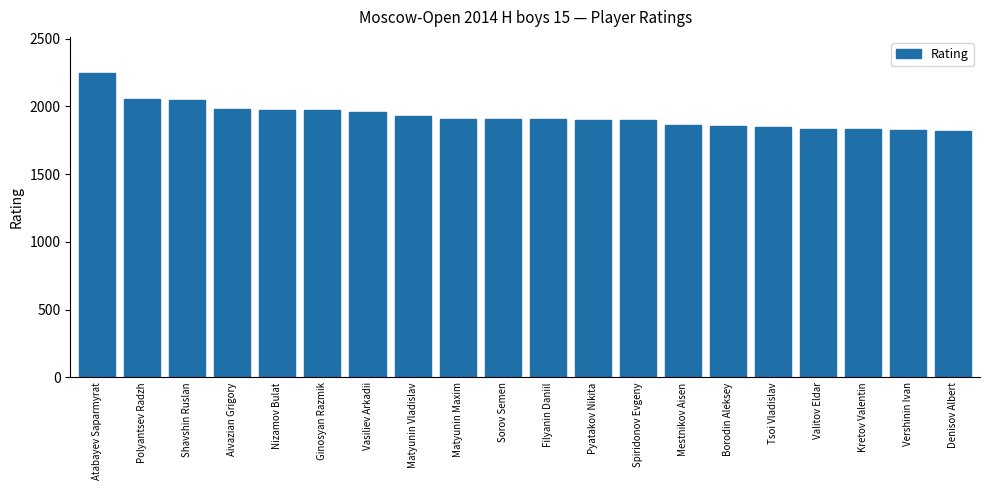

Is it true that the value at Nizamov Bulat is 1976?

True